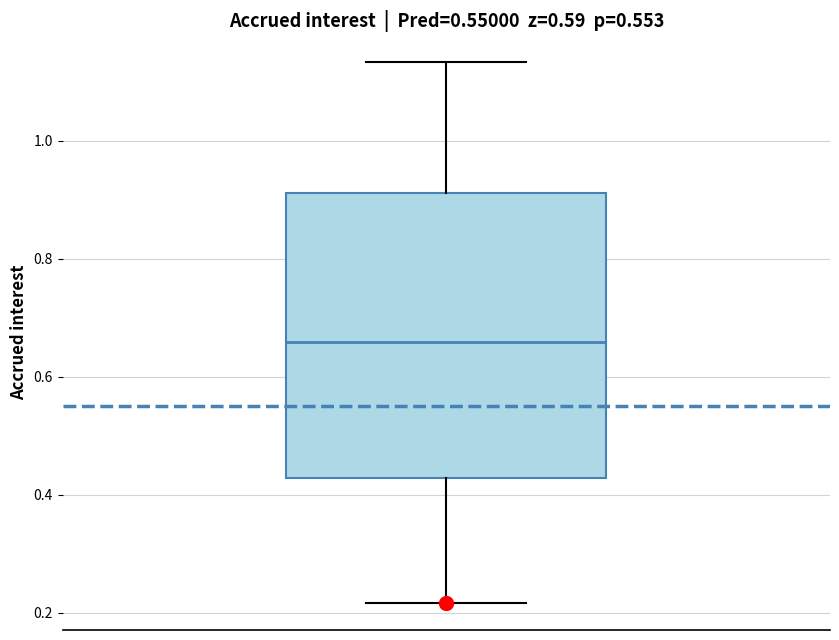

Read this box plot against the y-axis: the position of the median line, the range covered by the box, and the ends of both whiskers. The values are not printed on the chart, so give them approximately, as read against the axis.

median 0.66, box 0.42 to 0.92, whiskers 0.22 to 1.14